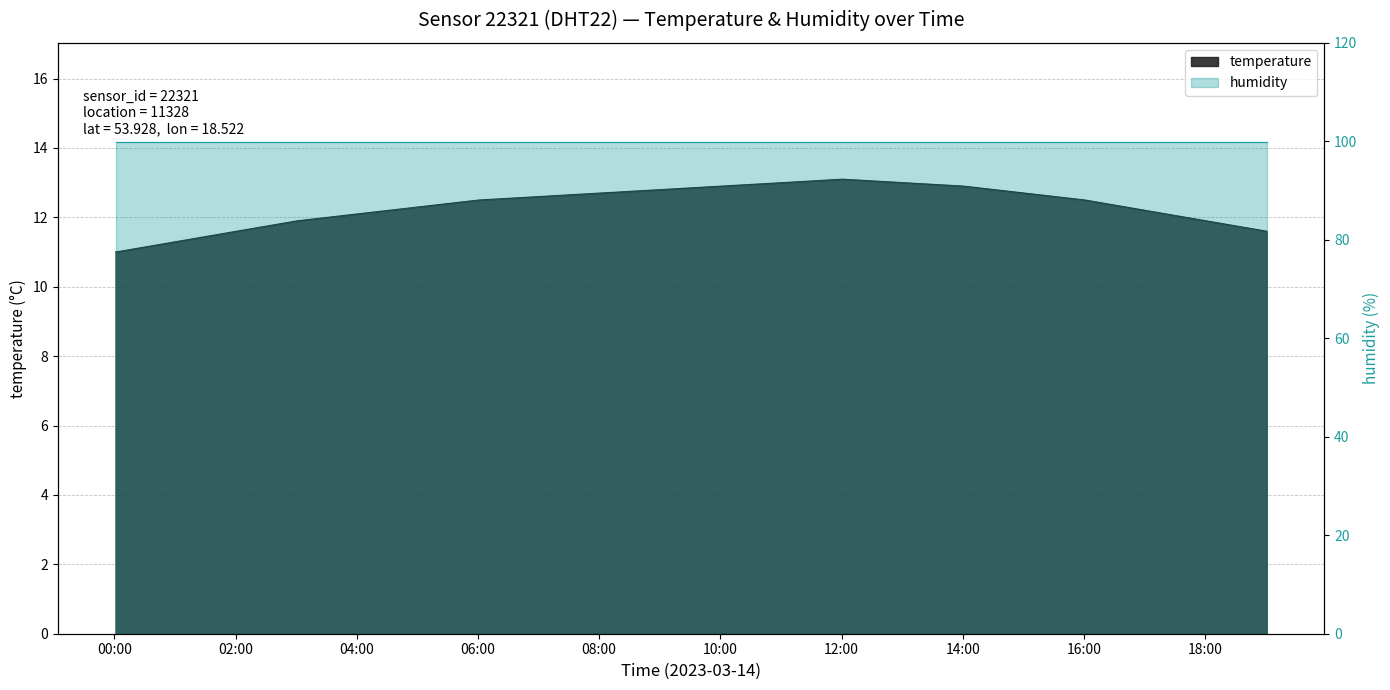

What is the change in value from 00:00 to 01:00?

+0.3